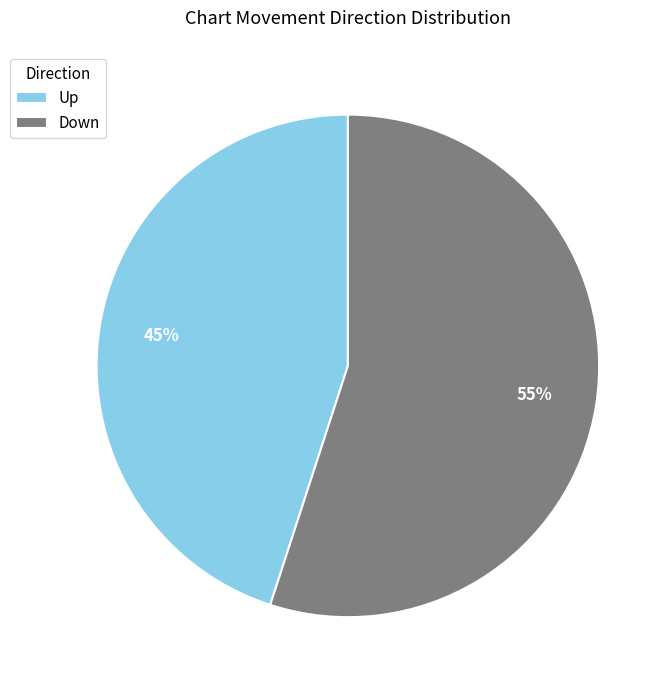

Is it true that Up is 57% of the pie?

False